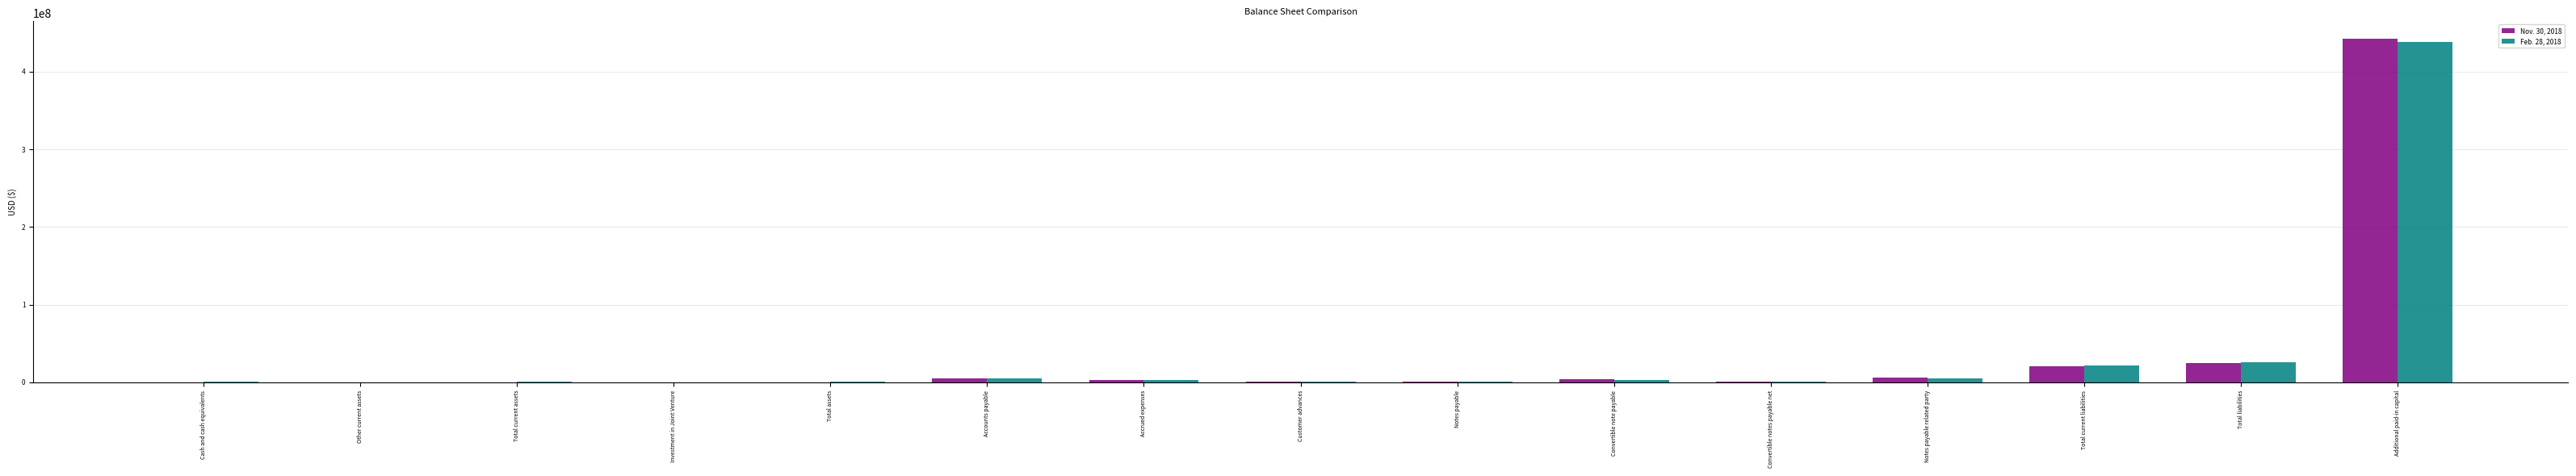

What is the greatest value displayed?

442958394